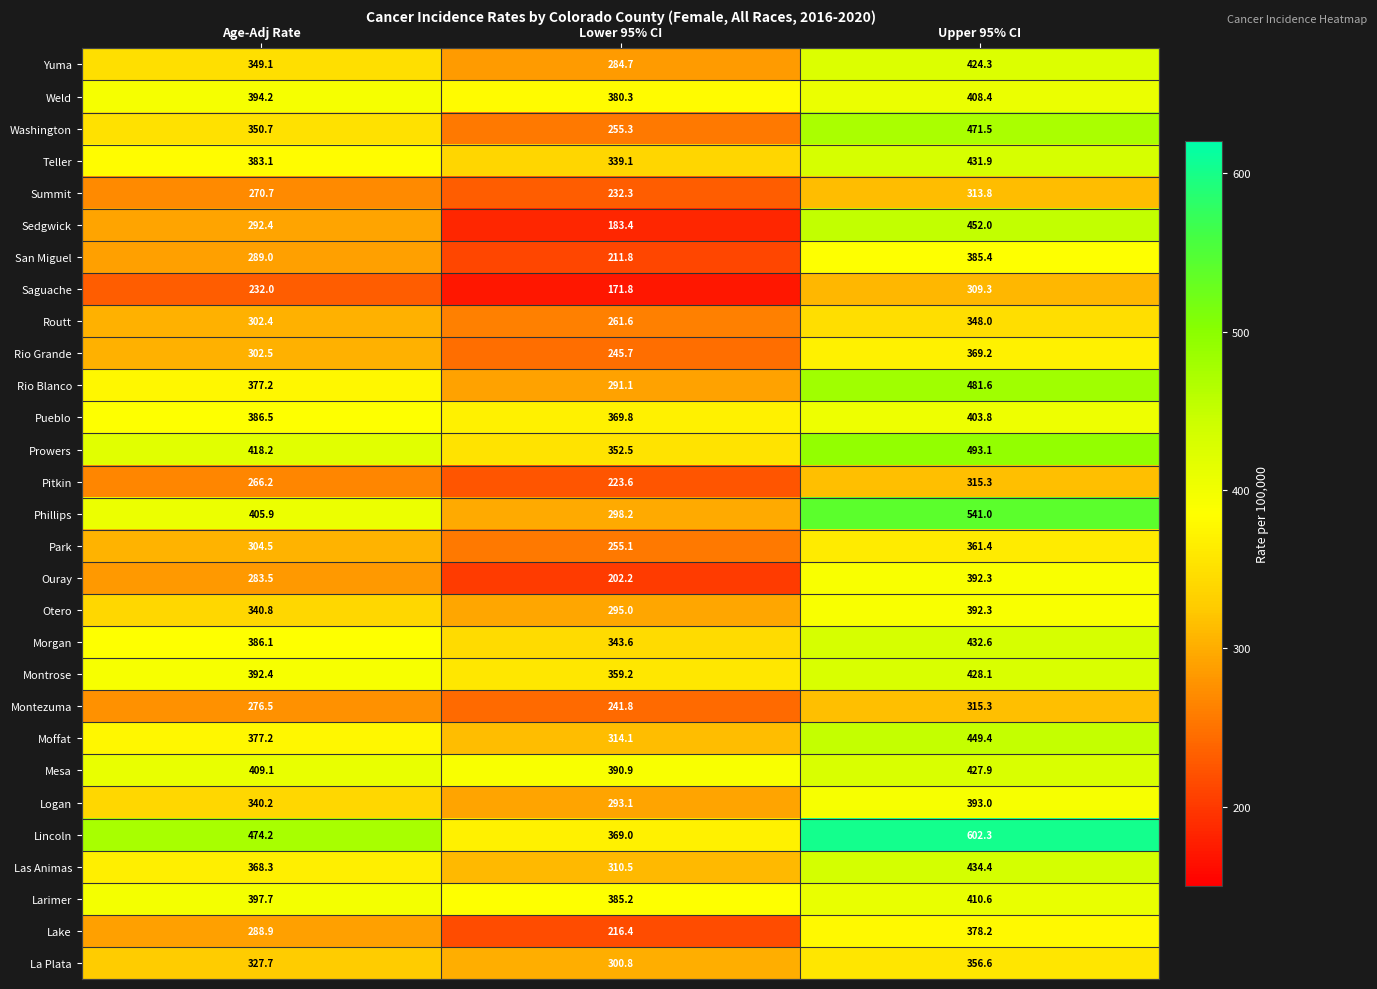

What is the minimum value shown in the chart?

171.8